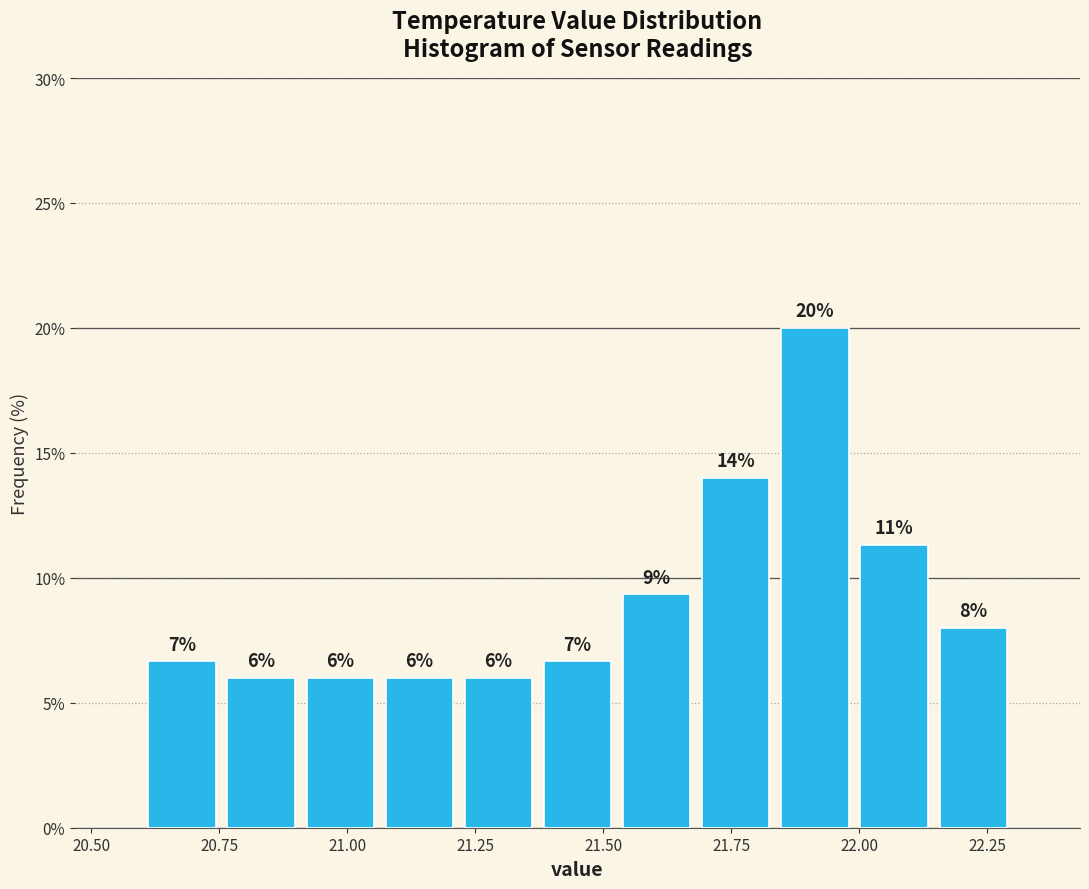

Read against the x-axis, roughly where is the centre of the tallest bar?

21.90